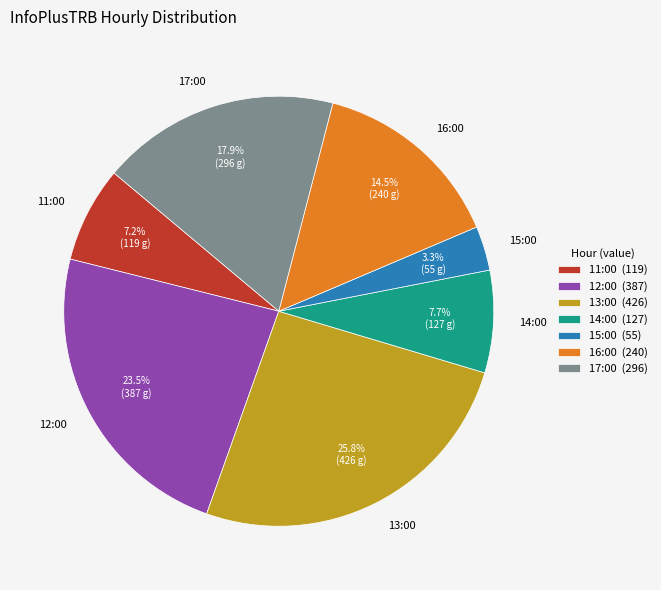

To the nearest percent, what is the difference between the 14:00 and 17:00 slice percentages?

10%